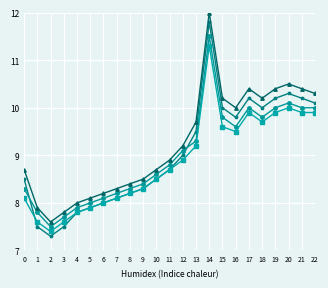

What is the maximum value shown in the chart?

12.0